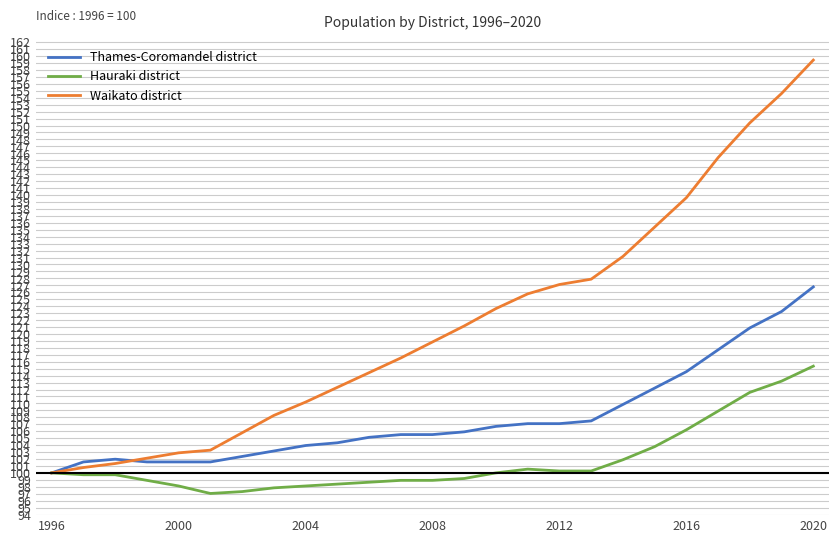

Rank the series by their average value, from highest to lowest.

Waikato district, Thames-Coromandel district, Hauraki district